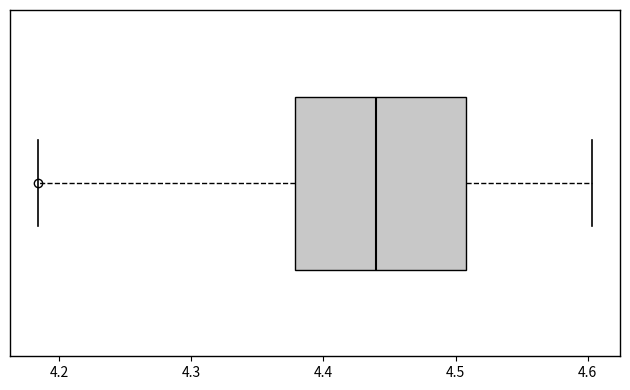

Where is the left edge of the box on the x-axis? The values are not printed on the chart, so give them approximately, as read against the axis.

4.38